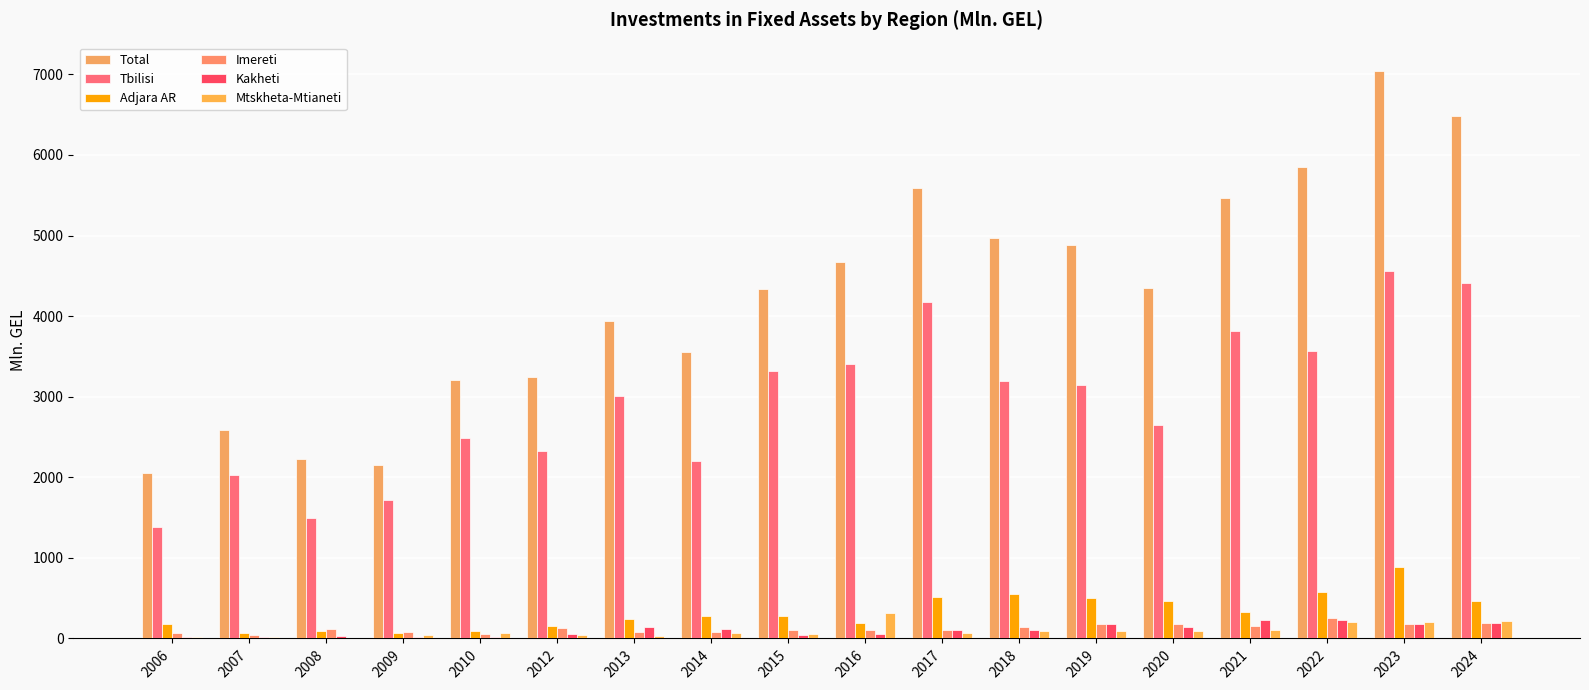

Does the chart contain stacked bars?

No